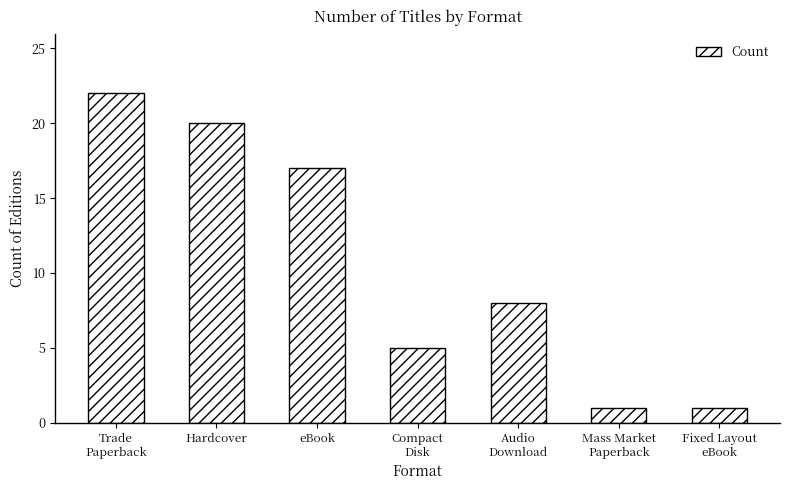

What position from the left is Mass Market
Paperback?

6